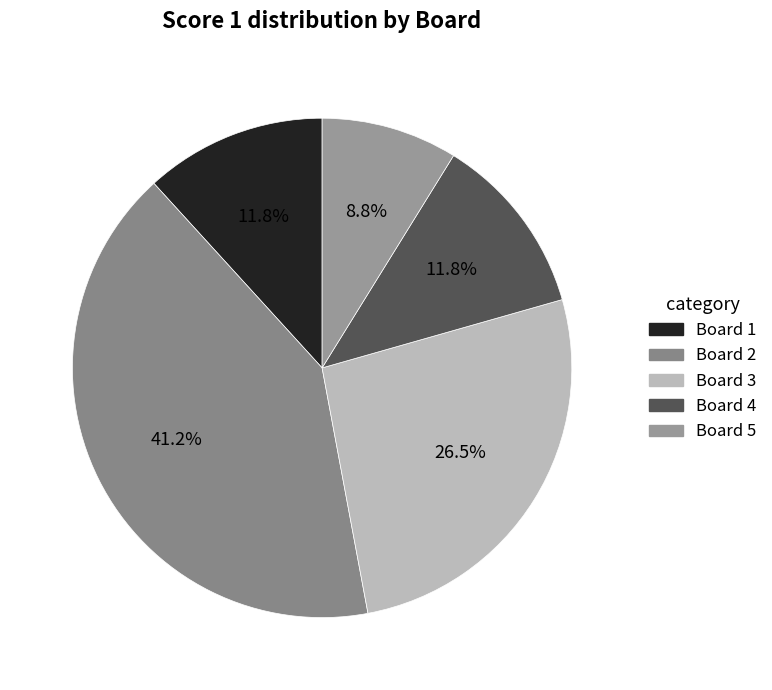

To the nearest percent, what is the average slice percentage?

20%